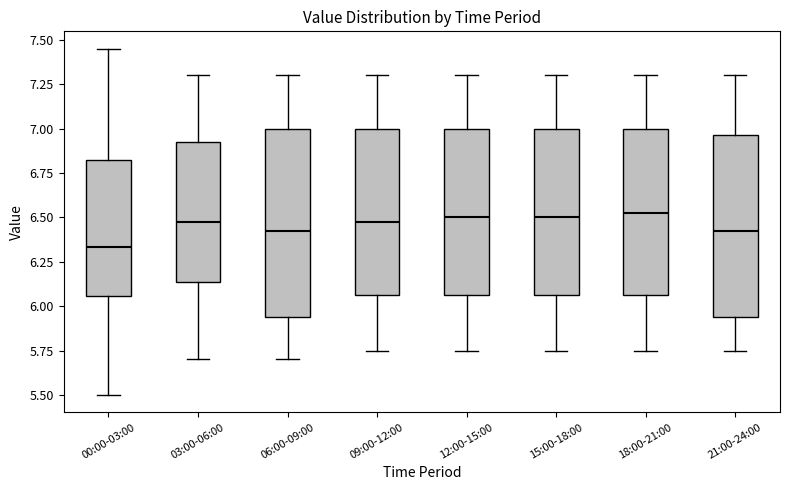

Where does the lower whisker of the box for 00:00-03:00 end on the y-axis? The values are not printed on the chart, so give them approximately, as read against the axis.

5.50